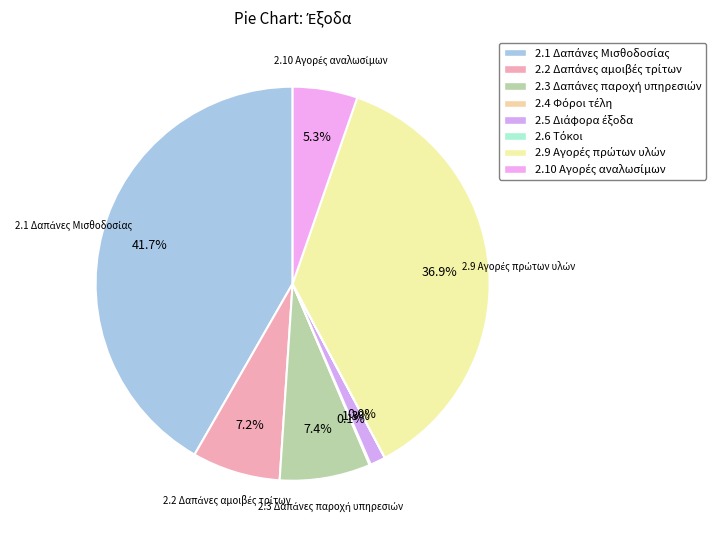

Which slice is the largest?

2.1 Δαπάνες Μισθοδοσίας